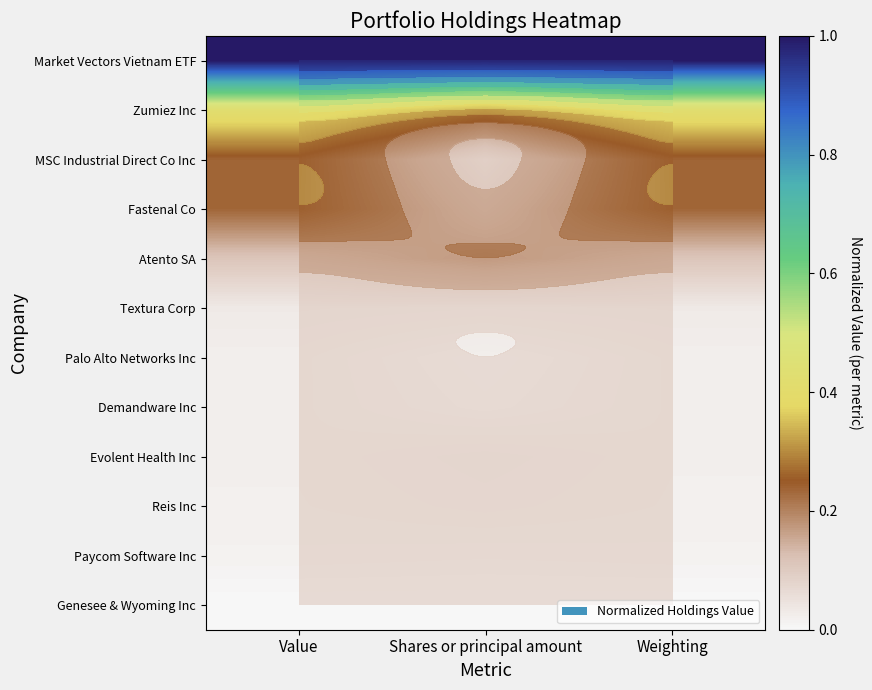

What is the sum of all Atento SA values?

0.4